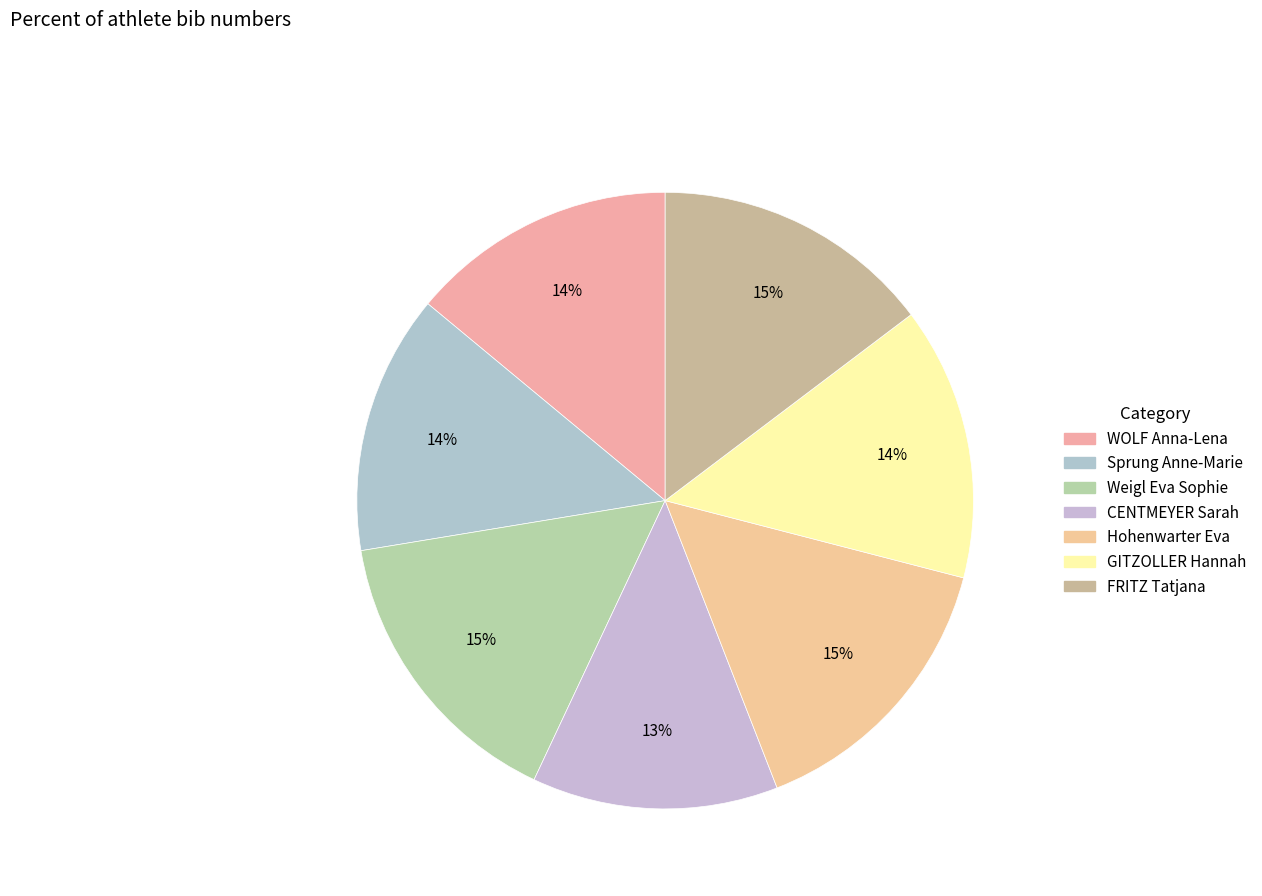

What is the ratio of the value at CENTMEYER Sarah to the value at FRITZ Tatjana?

0.9